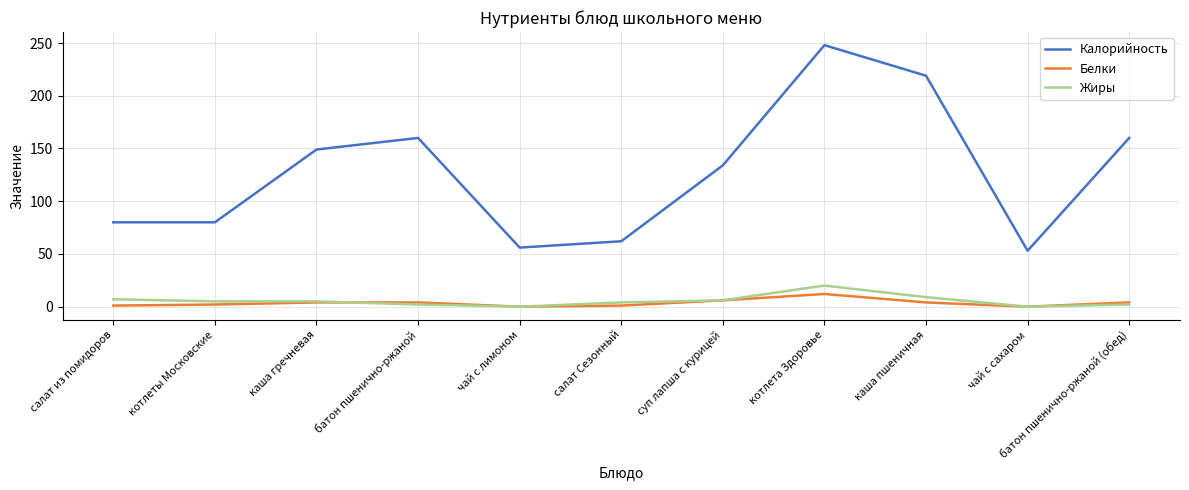

True or false: Калорийность and Жиры cross at least once.

False